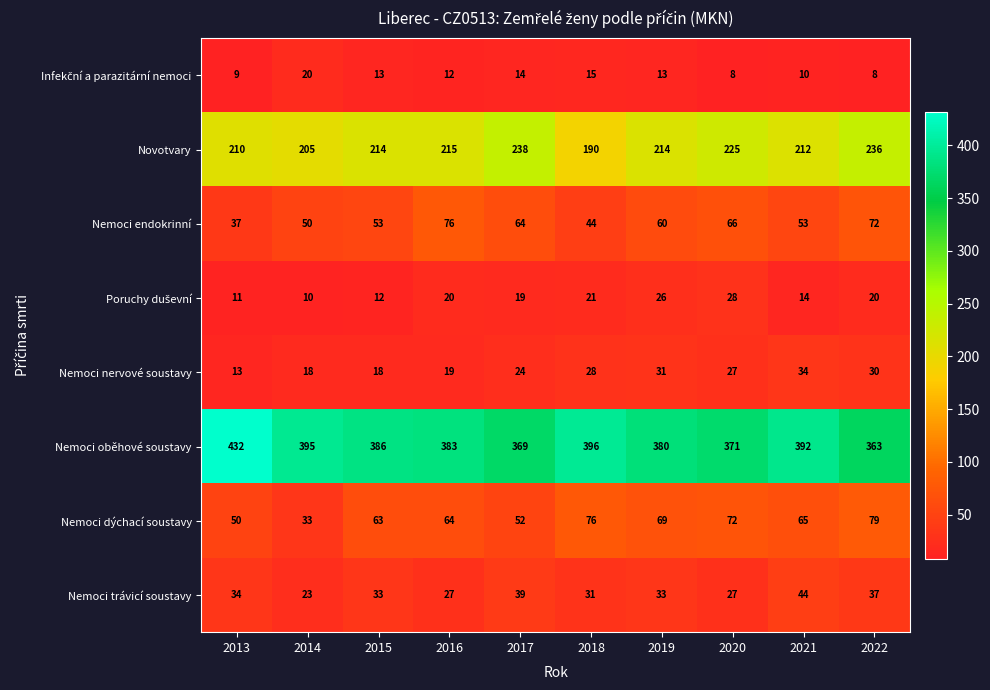

What is the maximum value shown in the chart?

432